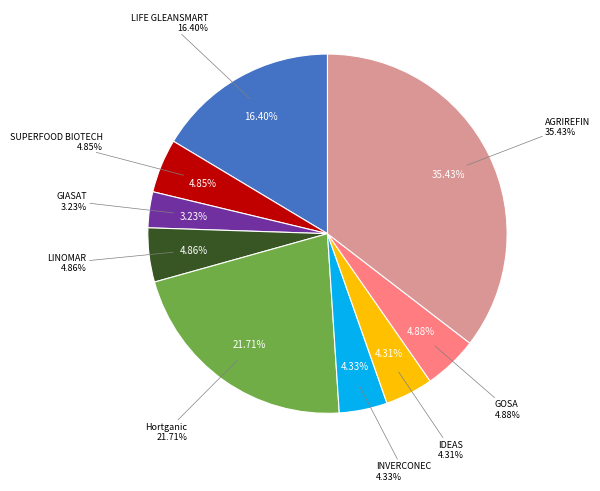

Is it true that AGRIREFIN is 35% of the pie?

True